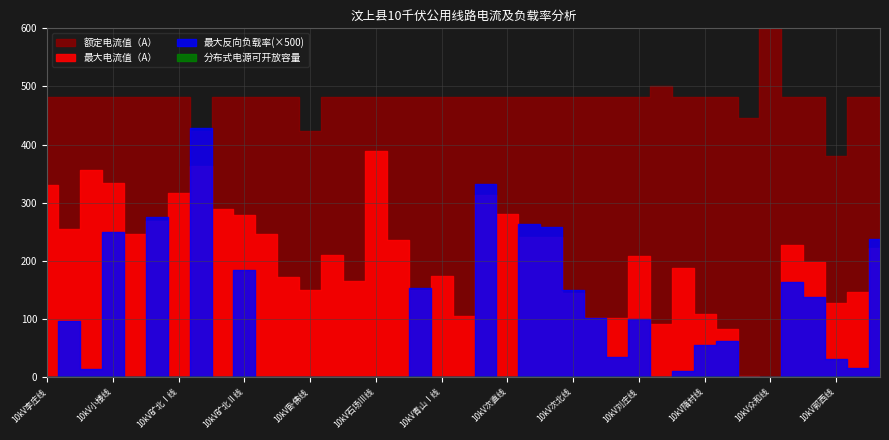

Which category has the highest value across all series?

10kV众和线